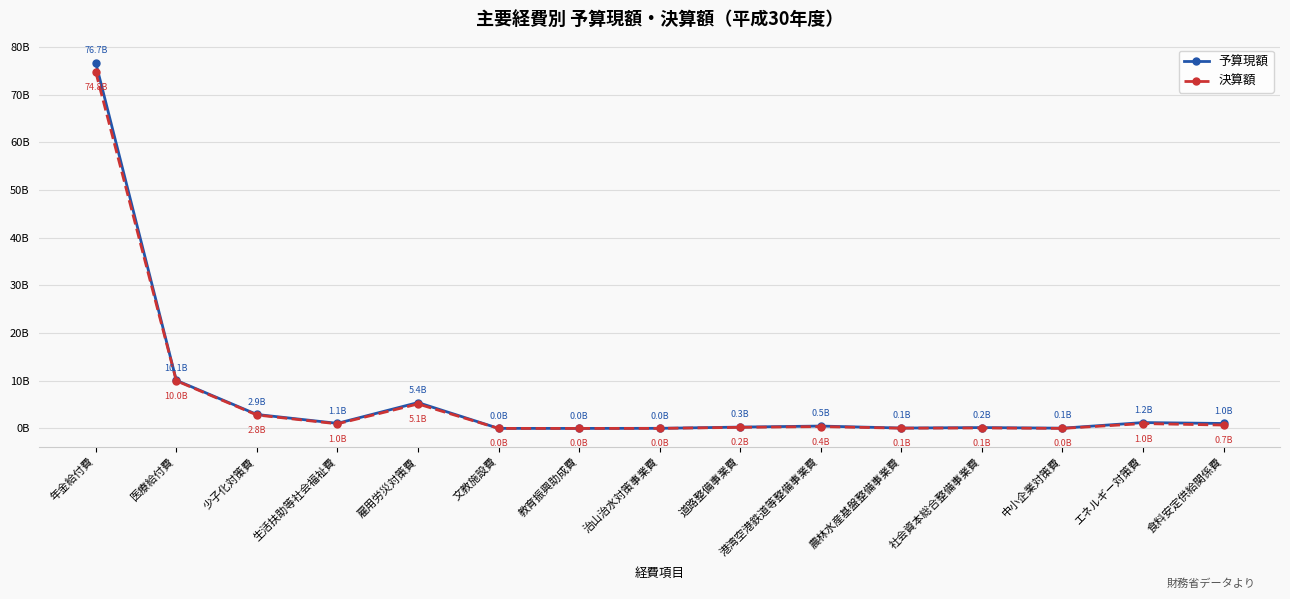

Does the chart have visible grid lines?

Yes